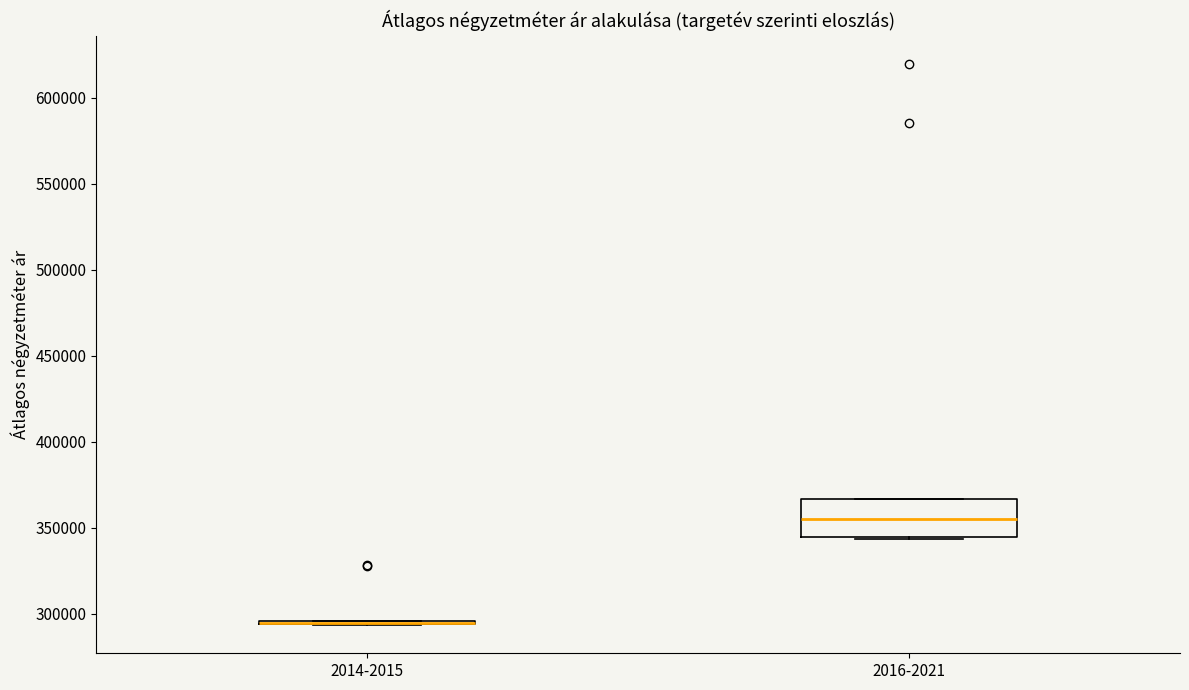

Reading left to right, transcribe this box plot: for each box, give where its median line is, the range the box spans, and where its two whiskers end, as read against the y-axis. The values are not printed on the chart, so give them approximately, as read against the axis.

2014-2015: box collapsed to a line at 295000, whiskers 295000 to 295000
2016-2021: median 355000, box 345000 to 365000, whiskers 345000 to 365000